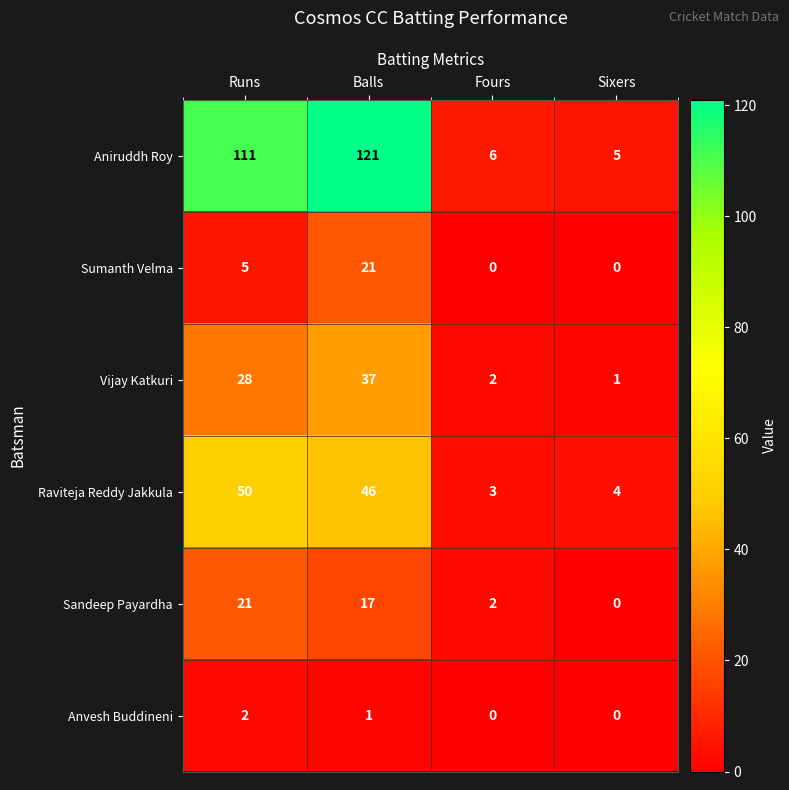

Is it true that Anvesh Buddineni equals 1 at Fours?

False